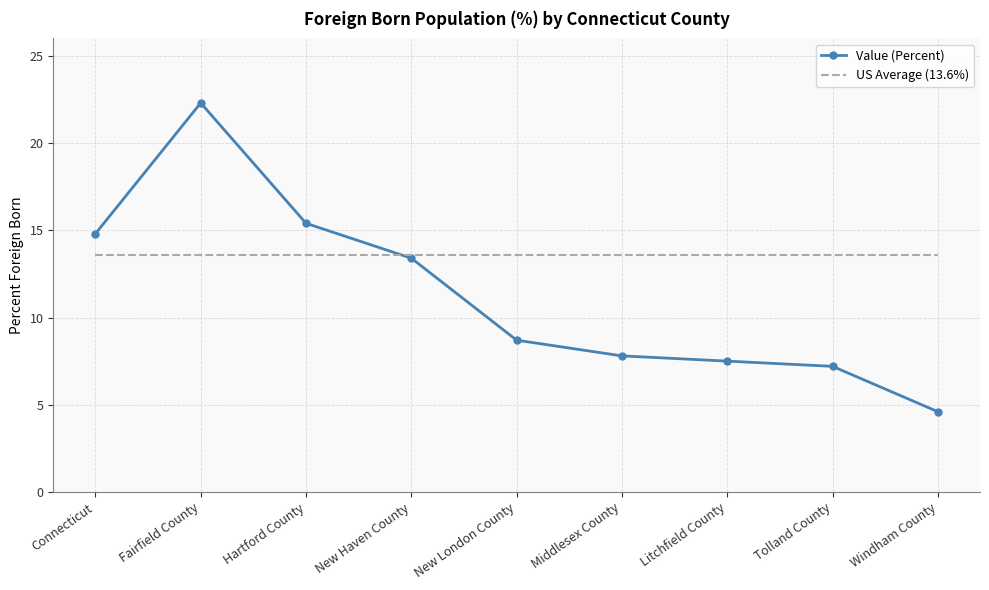

What is the difference between the highest and lowest values at New London County?

4.9